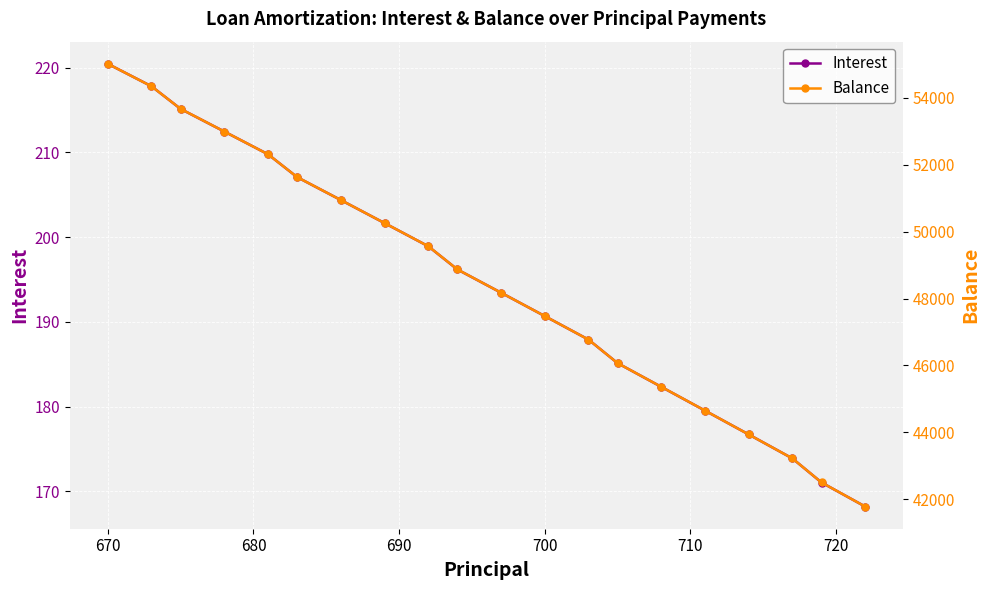

Where does the Interest series first go above 196?

670